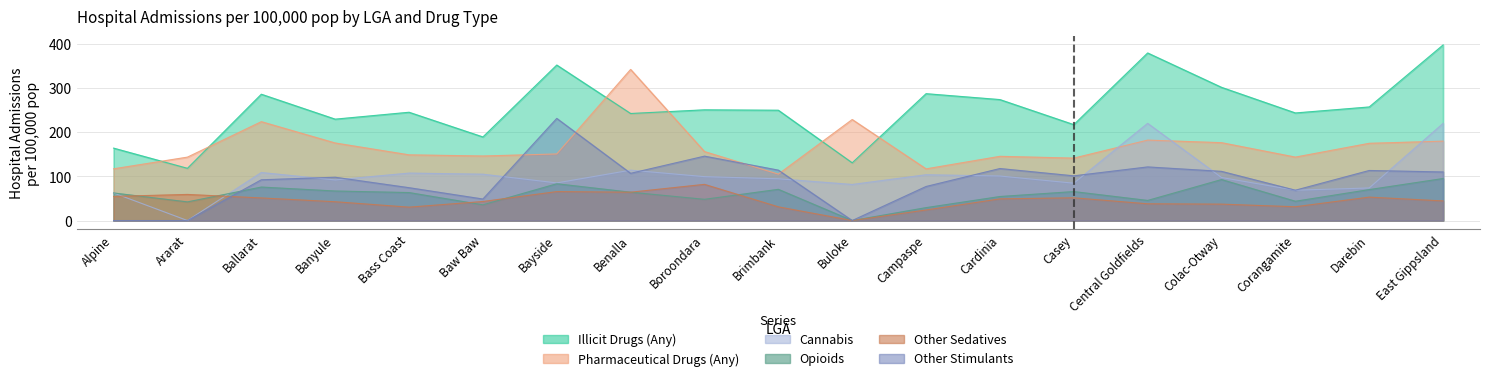

Which has a higher value, Brimbank or Bass Coast?

Brimbank